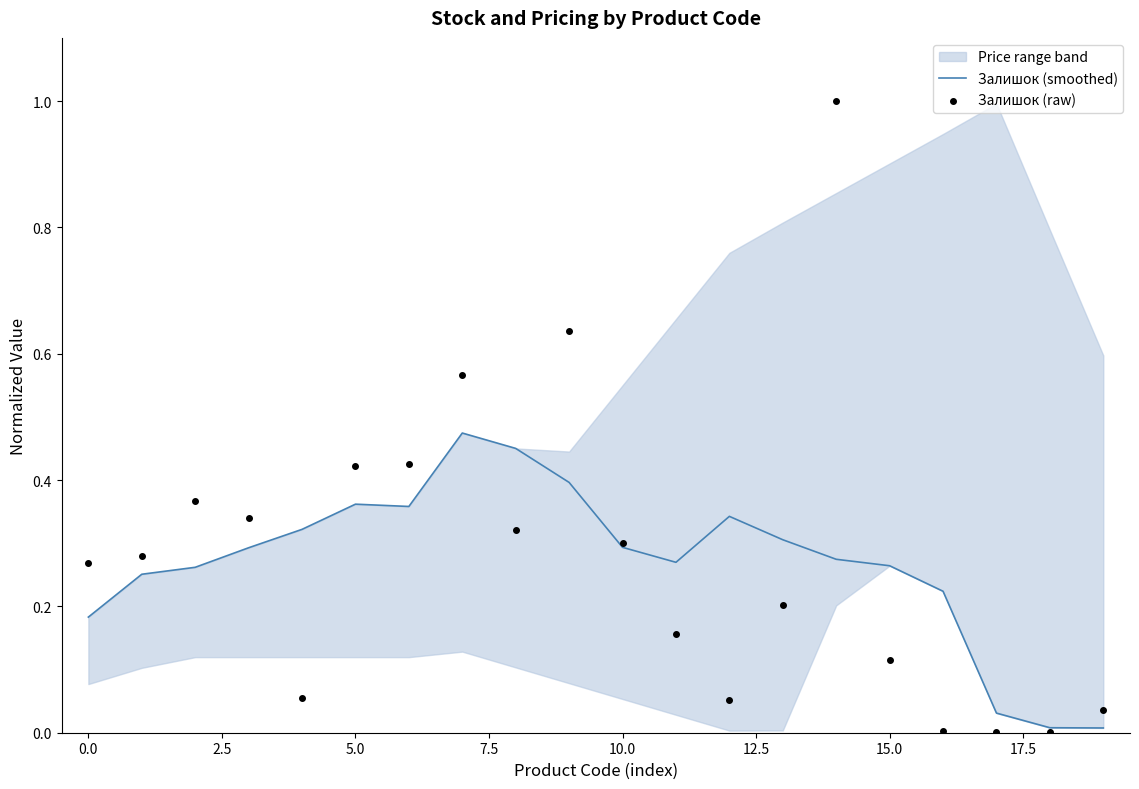

At how many categories does at least one series exceed 0?

20